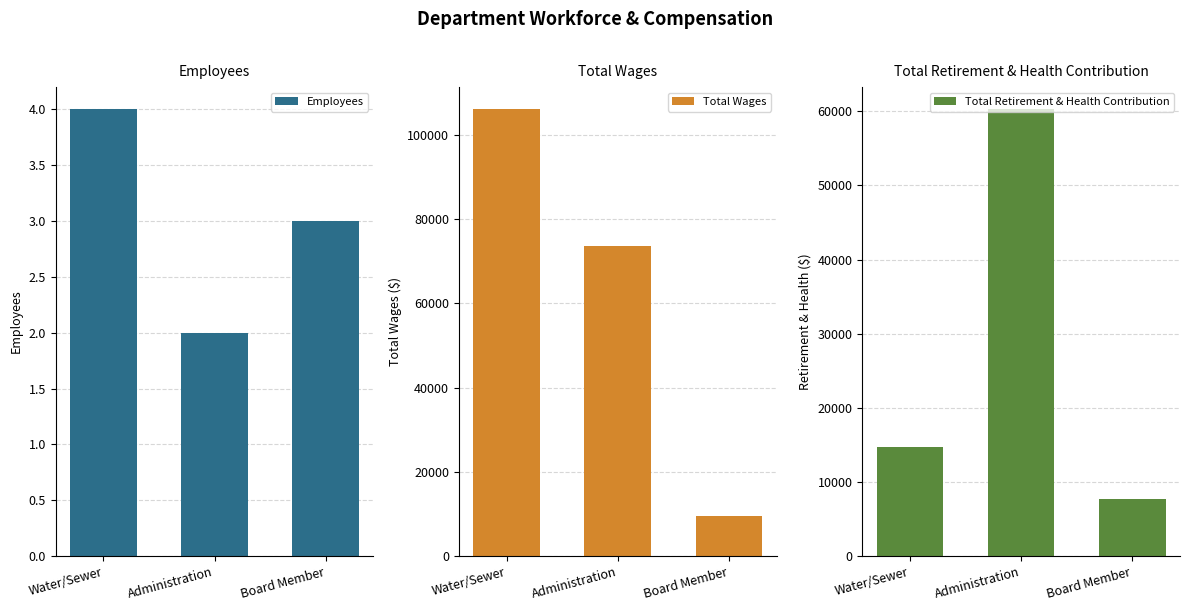

What is the spread (max minus min) of values at Board Member?

9597